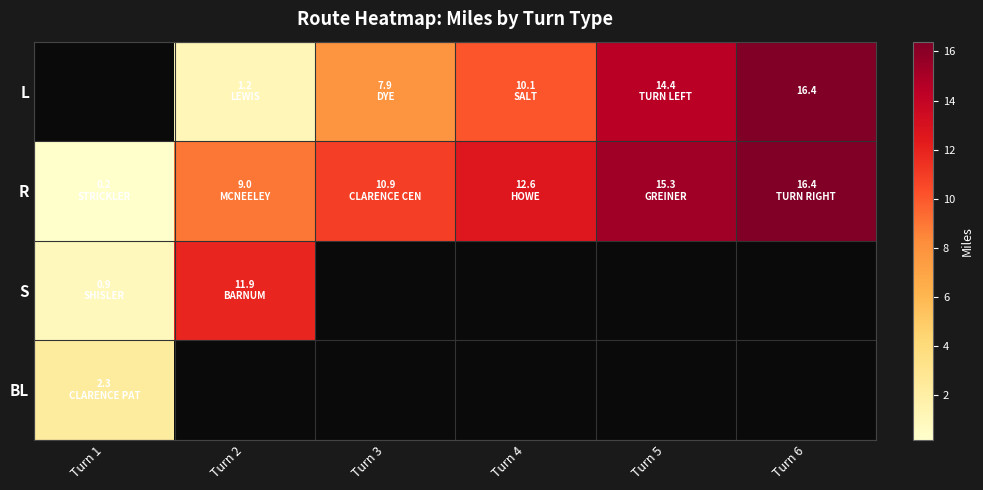

Is it true that L equals 16.4 at Turn 6?

True